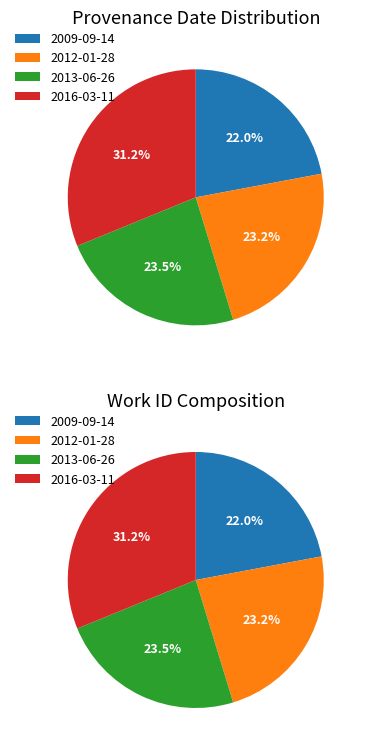

What is the change in value from 2009-09-14 to 2012-01-28?

+286